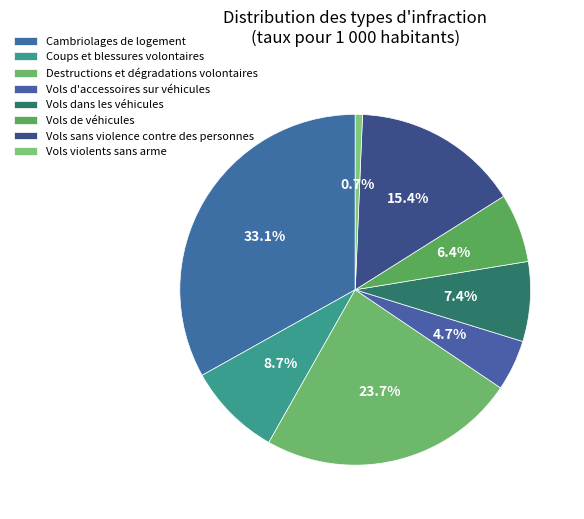

To the nearest percent, what is the difference between the Vols violents sans arme and Vols d'accessoires sur véhicules slice percentages?

4%